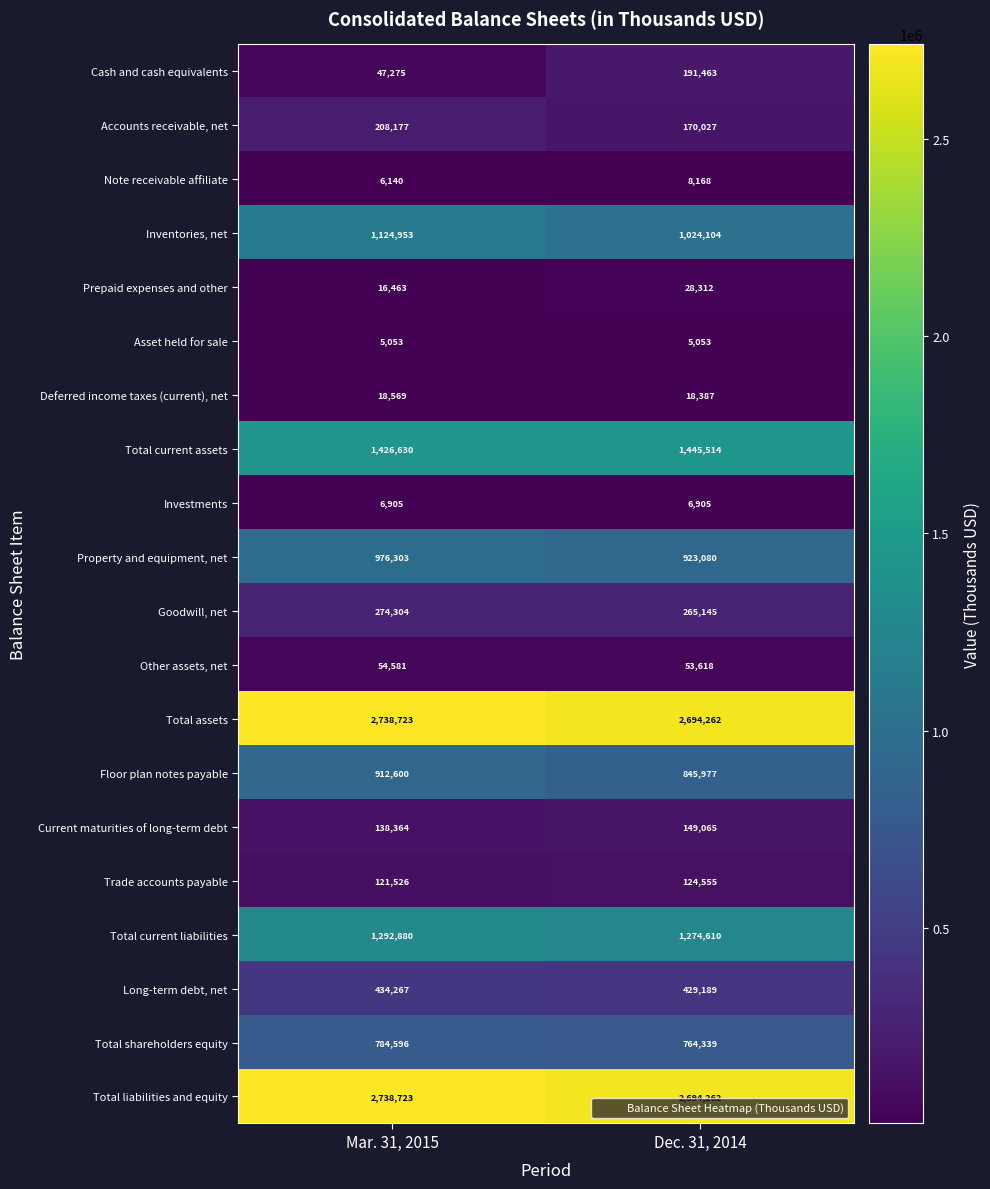

What is the difference between the maximum and minimum values in the Note receivable affiliate series?

2028